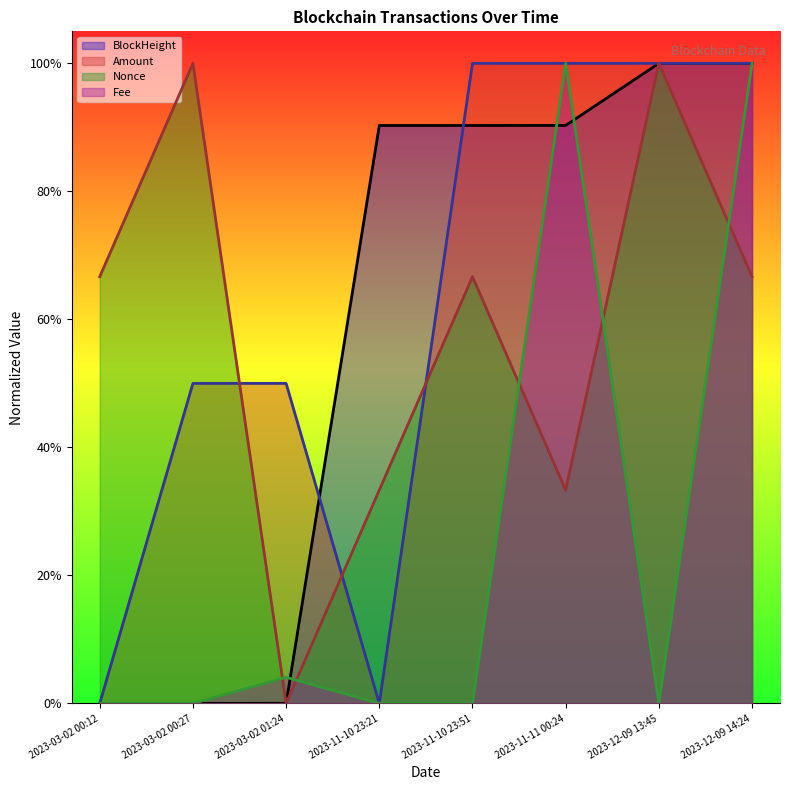

How many values in the Fee series exceed 0?

3